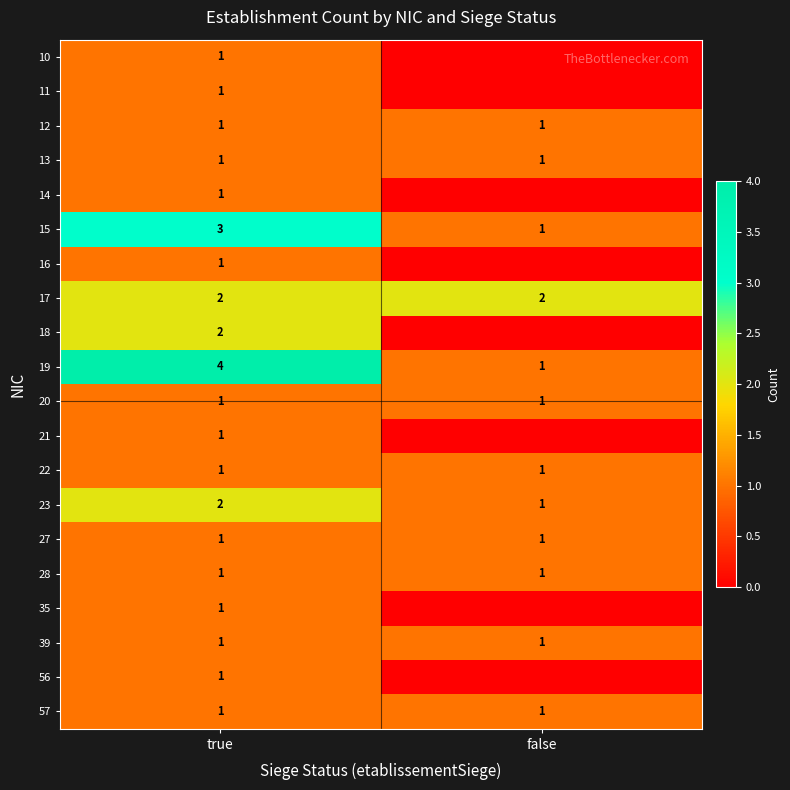

Where is 10 nearest to the value 0?

false